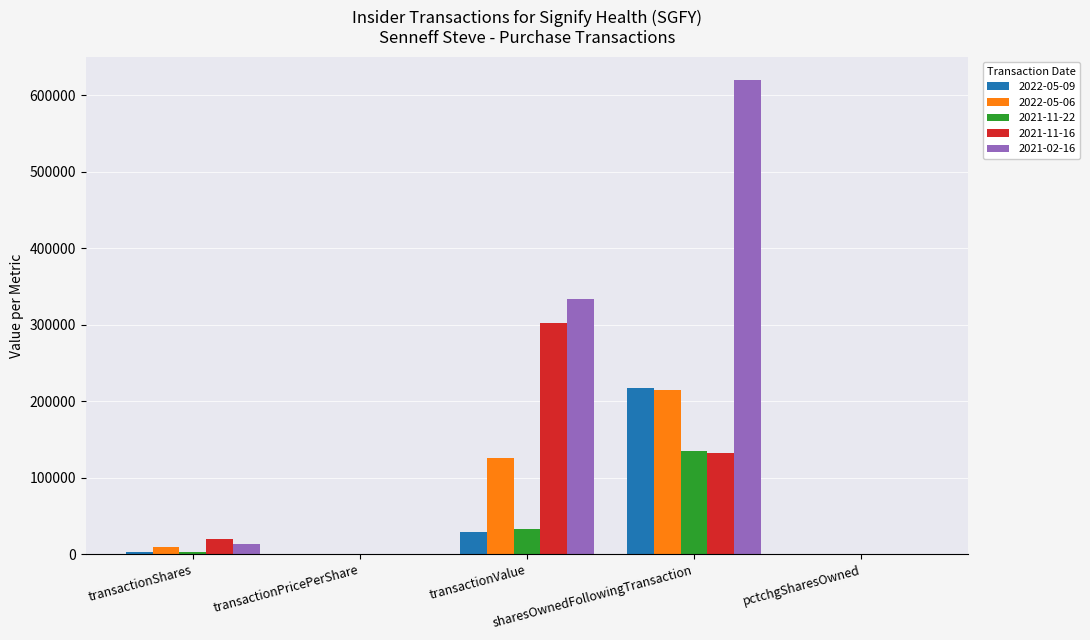

Which series has the largest total across all categories?

2021-02-16